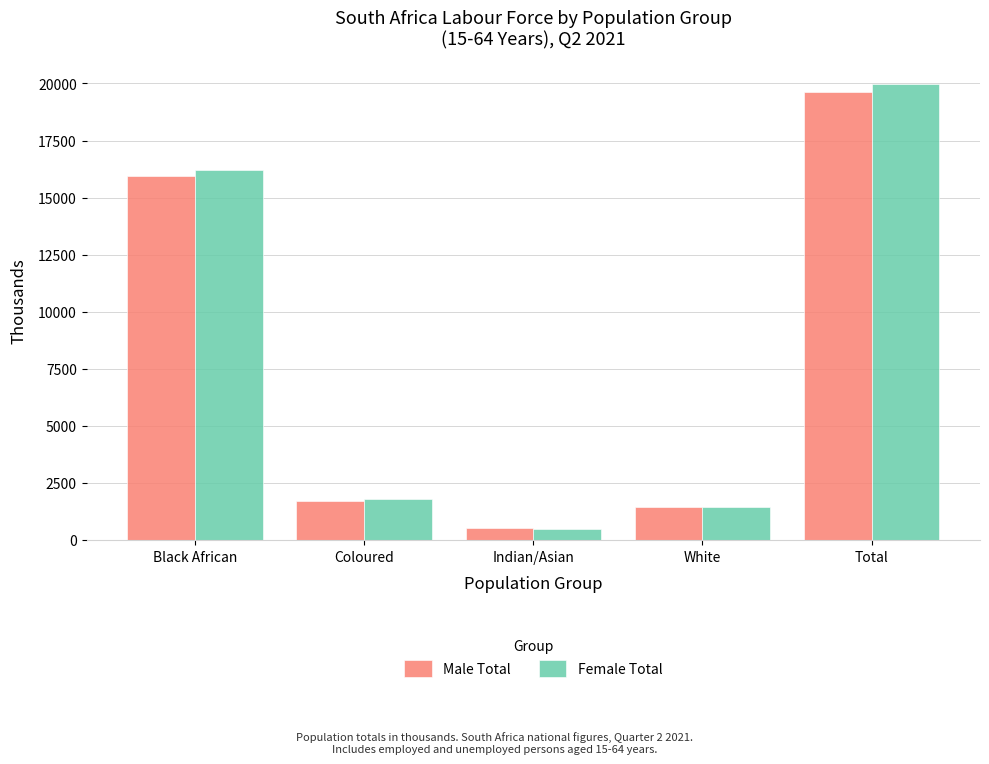

At which category is the sum across all series the highest?

Total